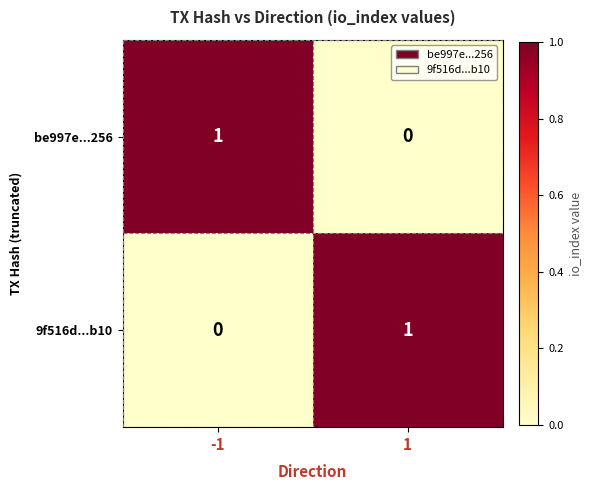

Rank the series at -1 from highest to lowest value.

be997e...256, 9f516d...b10